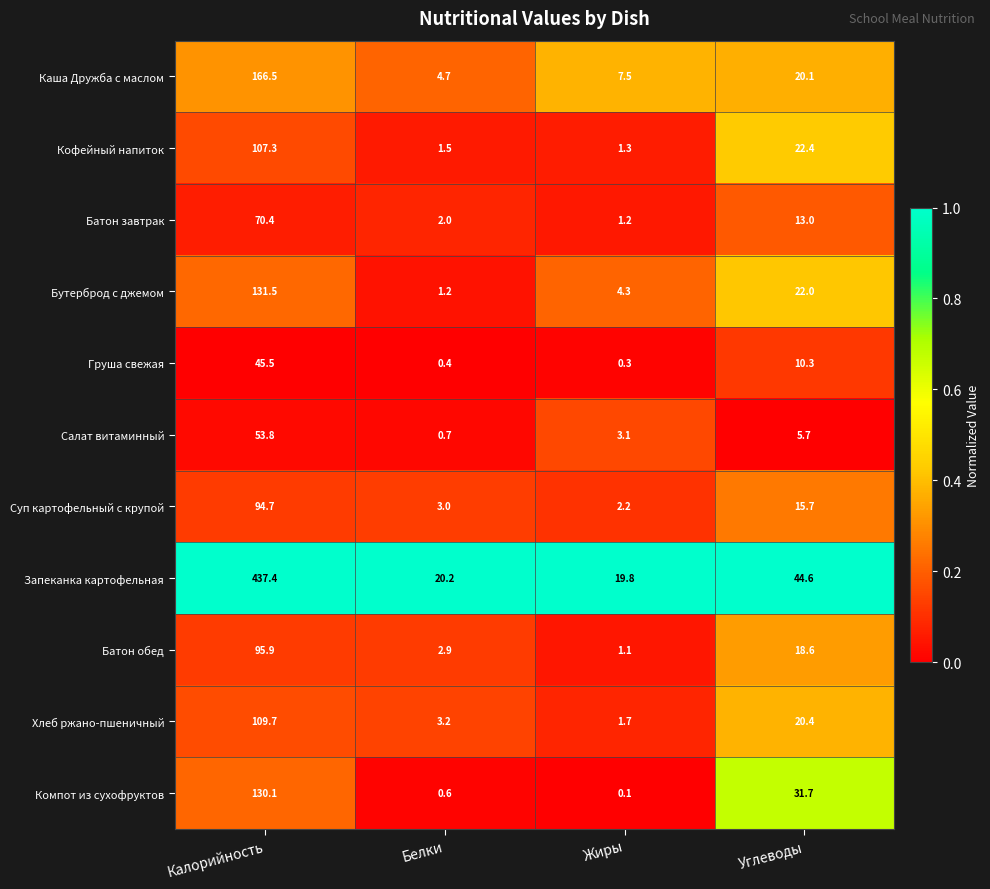

At which label does Хлеб ржано-пшеничный first exceed 20?

Калорийность